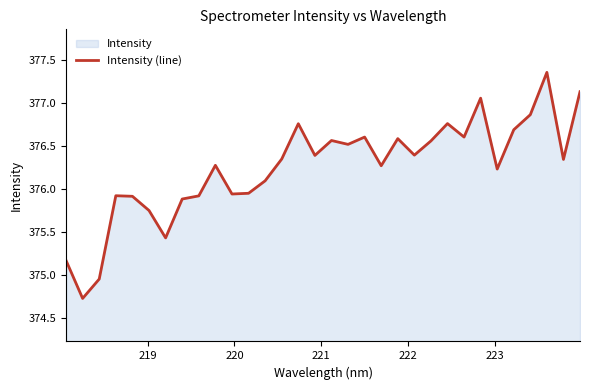

What is the maximum value shown in the chart?

377.4